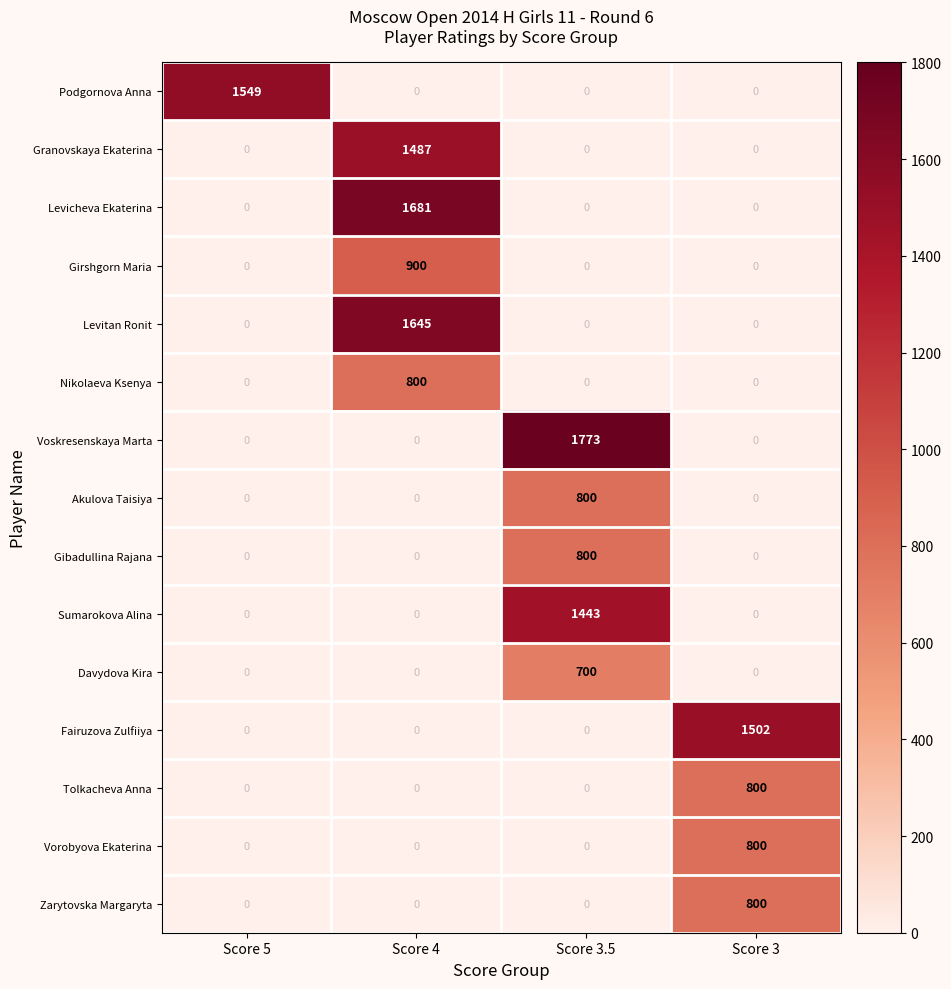

What is the sum of all Nikolaeva Ksenya values?

800